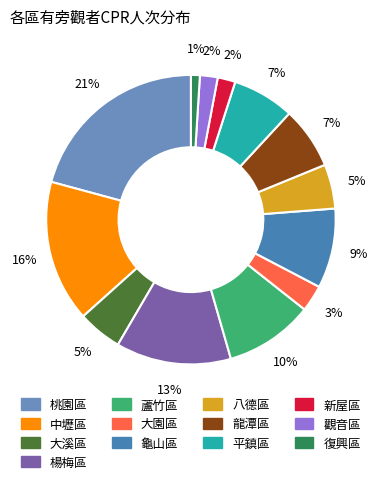

Is 楊梅區 the majority of the pie?

No